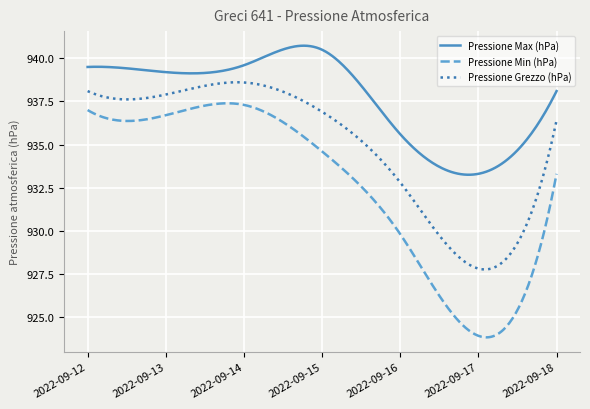

What are all the series names shown in the legend?

Pressione Max (hPa), Pressione Min (hPa), Pressione Grezzo (hPa)